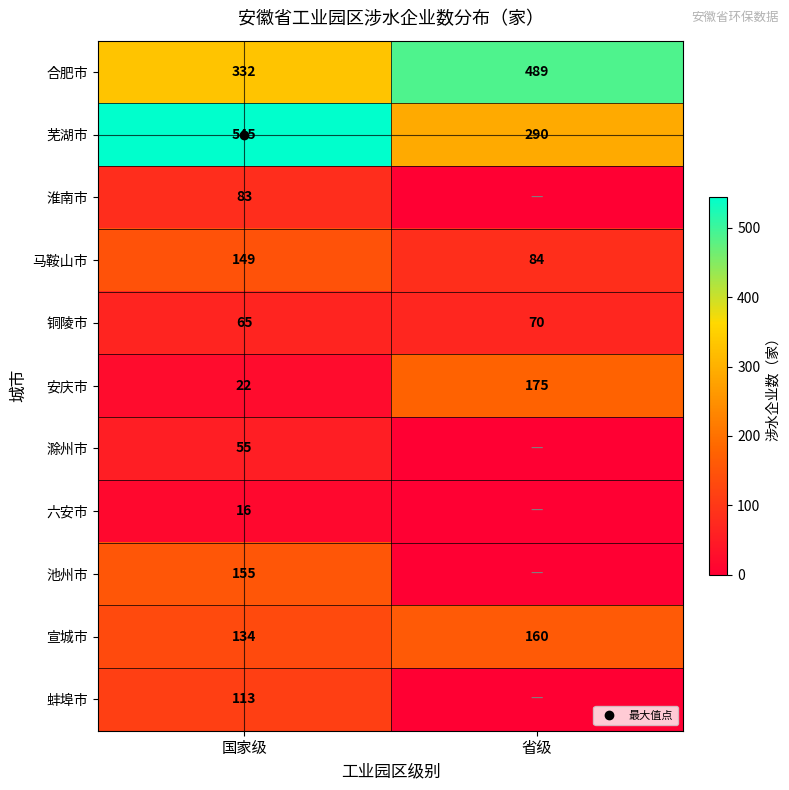

Which series has the largest total across all categories?

芜湖市